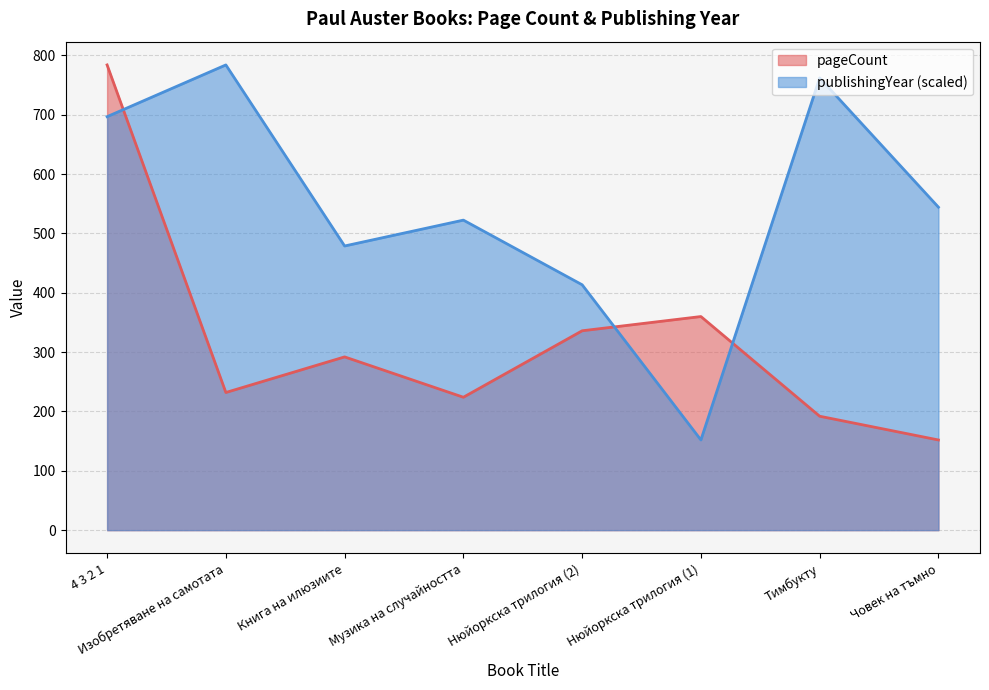

List the series in order of their overall mean, lowest first.

pageCount, publishingYear (scaled)